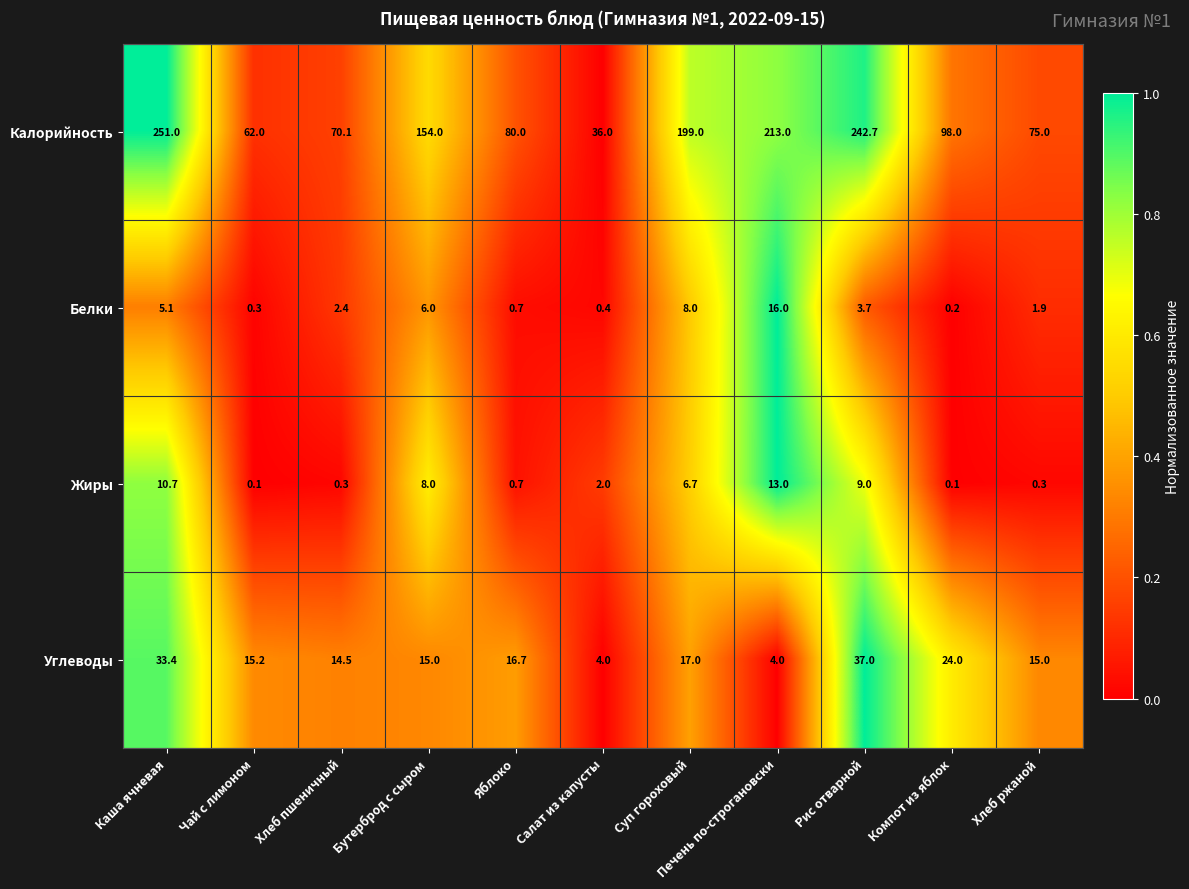

What is the sum of the Углеводы values at Бутерброд с сыром and Суп гороховый?

32.0